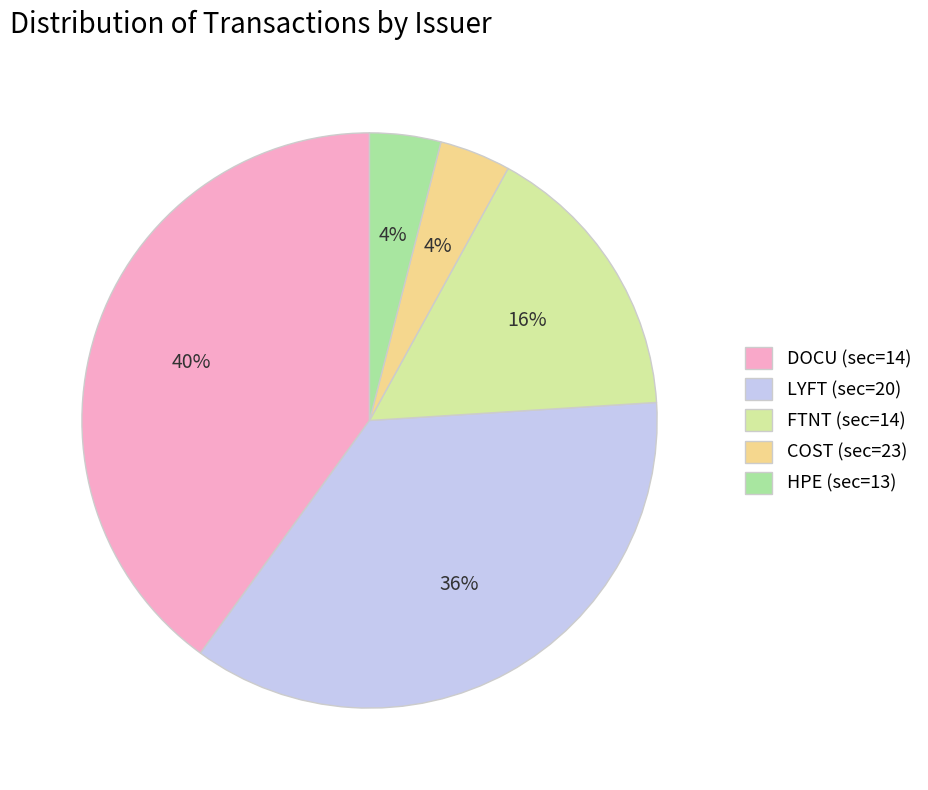

To the nearest percent, what portion does FTNT (sec=14) represent?

16%